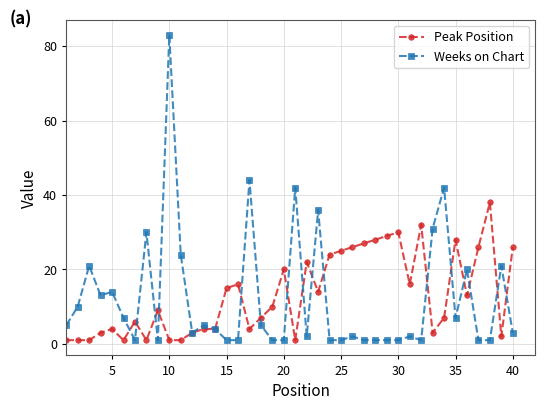

Reading left to right, what are all the values shown in this chart?

Peak Position: 1	1	1	3	4	1	6	1	9	1	1	3	4	4	15	16	4	7	10	20	1	22	14	24	25	26	27	28	29	30	16	32	3	7	28	13	26	38	2	26
Weeks on Chart: 5	10	21	13	14	7	1	30	1	83	24	3	5	4	1	1	44	5	1	1	42	2	36	1	1	2	1	1	1	1	2	1	31	42	7	20	1	1	21	3